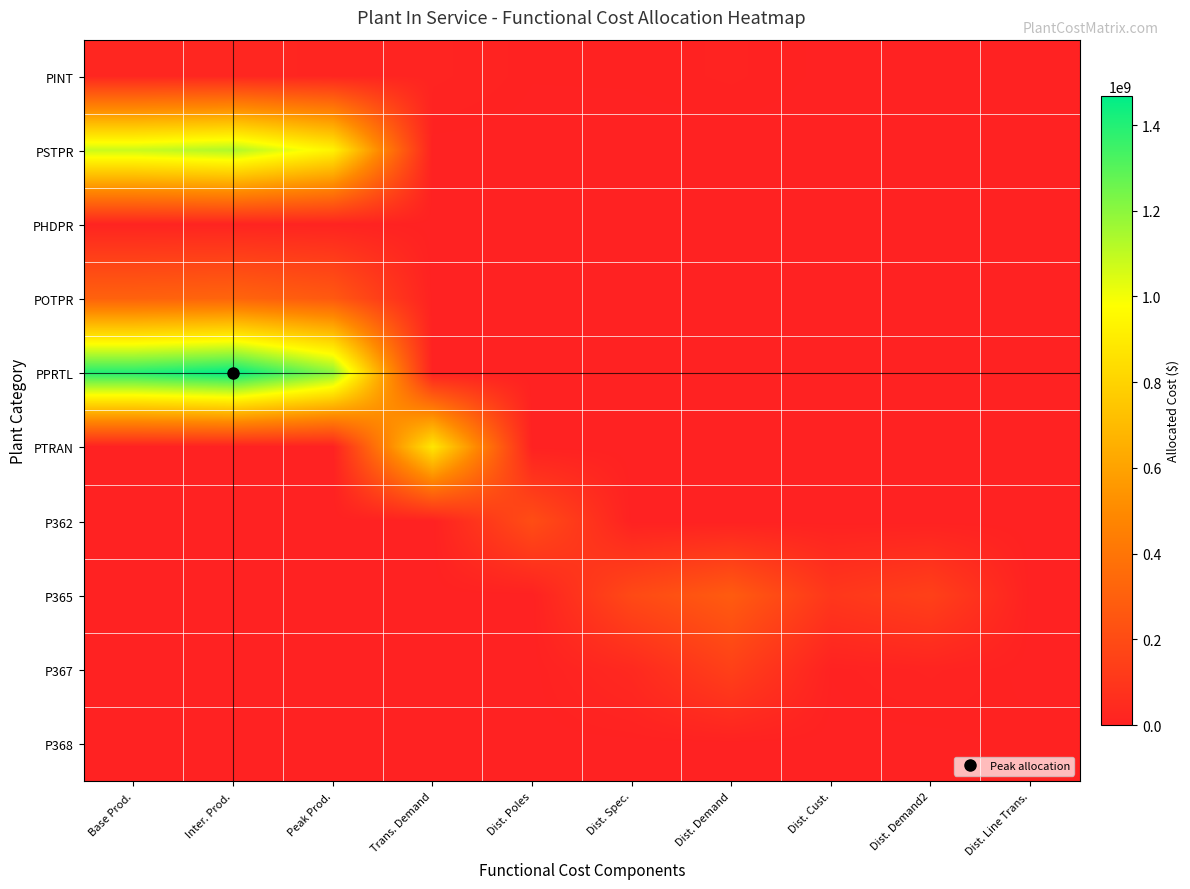

Reading left to right, what are all the values shown in this chart?

PINT: Base Prod.=21596988.2	Inter. Prod.=22624212.1	Peak Prod.=18597026.0	Trans. Demand=13578343.2	Dist. Poles=3230343.0	Dist. Spec.=3520078.8	Dist. Demand=6527669.2	Dist. Cust.=1620490.4	Dist. Demand2=2477196.9	Dist. Line Trans.=2515564.3
PSTPR: Base Prod.=1081326073.3	Inter. Prod.=1132757503.5	Peak Prod.=931122848.2	Trans. Demand=0.0	Dist. Poles=0.0	Dist. Spec.=0.0	Dist. Demand=0.0	Dist. Cust.=0.0	Dist. Demand2=0.0	Dist. Line Trans.=0.0
PHDPR: Base Prod.=12707800.9	Inter. Prod.=13312225.8	Peak Prod.=10942604.7	Trans. Demand=0.0	Dist. Poles=0.0	Dist. Spec.=0.0	Dist. Demand=0.0	Dist. Cust.=0.0	Dist. Demand2=0.0	Dist. Line Trans.=0.0
POTPR: Base Prod.=307616664.1	Inter. Prod.=322247926.0	Peak Prod.=264886708.5	Trans. Demand=0.0	Dist. Poles=0.0	Dist. Spec.=0.0	Dist. Demand=0.0	Dist. Cust.=0.0	Dist. Demand2=0.0	Dist. Line Trans.=0.0
PPRTL: Base Prod.=1401650538.3	Inter. Prod.=1468317655.4	Peak Prod.=1206952161.5	Trans. Demand=0.0	Dist. Poles=0.0	Dist. Spec.=0.0	Dist. Demand=0.0	Dist. Cust.=0.0	Dist. Demand2=0.0	Dist. Line Trans.=0.0
PTRAN: Base Prod.=0.0	Inter. Prod.=0.0	Peak Prod.=0.0	Trans. Demand=881238248.4	Dist. Poles=0.0	Dist. Spec.=0.0	Dist. Demand=0.0	Dist. Cust.=0.0	Dist. Demand2=0.0	Dist. Line Trans.=0.0
P362: Base Prod.=0.0	Inter. Prod.=0.0	Peak Prod.=0.0	Trans. Demand=0.0	Dist. Poles=209650161.1	Dist. Spec.=0.0	Dist. Demand=0.0	Dist. Cust.=0.0	Dist. Demand2=0.0	Dist. Line Trans.=0.0
P365: Base Prod.=0.0	Inter. Prod.=0.0	Peak Prod.=0.0	Trans. Demand=0.0	Dist. Poles=0.0	Dist. Spec.=190840847.6	Dist. Demand=276791712.0	Dist. Cust.=101814953.0	Dist. Demand2=147670352.1	Dist. Line Trans.=0.0
P367: Base Prod.=0.0	Inter. Prod.=0.0	Peak Prod.=0.0	Trans. Demand=0.0	Dist. Poles=0.0	Dist. Spec.=37613245.1	Dist. Demand=146855833.3	Dist. Cust.=3355326.0	Dist. Demand2=13100416.9	Dist. Line Trans.=0.0
P368: Base Prod.=0.0	Inter. Prod.=0.0	Peak Prod.=0.0	Trans. Demand=0.0	Dist. Poles=0.0	Dist. Spec.=0.0	Dist. Demand=0.0	Dist. Cust.=0.0	Dist. Demand2=0.0	Dist. Line Trans.=5414628.1